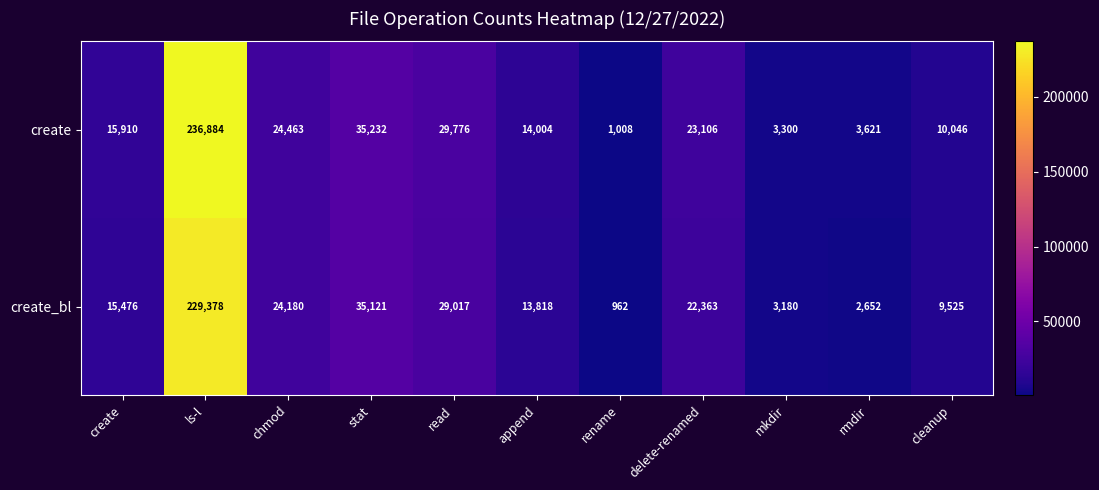

Reading left to right, extract all data points from this chart.

create: 15910	236884	24463	35232	29776	14004	1008	23106	3300	3621	10046
create_bl: 15476	229378	24180	35121	29017	13818	962	22363	3180	2652	9525